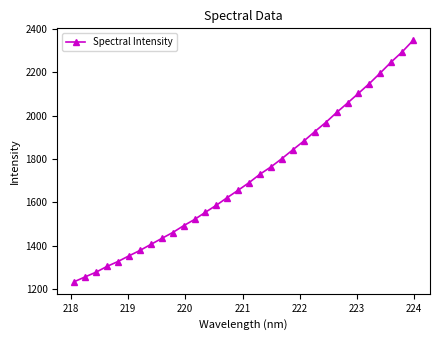

What is the value of the 3rd point from the left?

1277.5